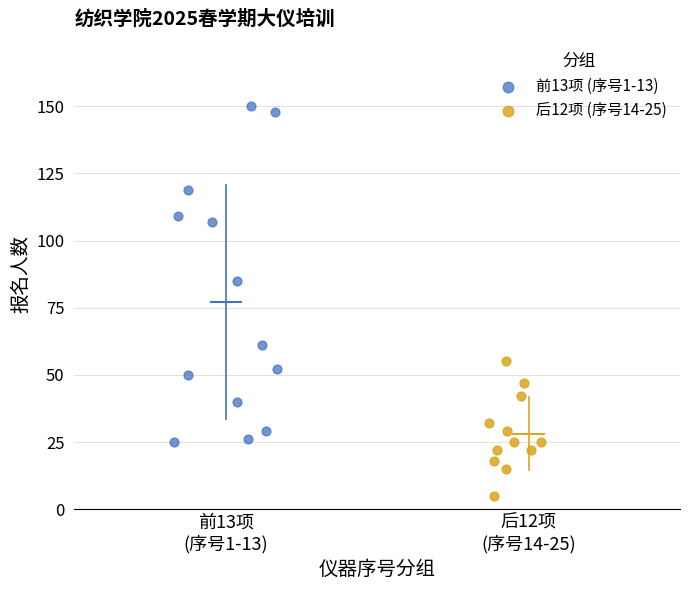

What are all the series names shown in the legend?

前13项 (序号1-13), 后12项 (序号14-25)